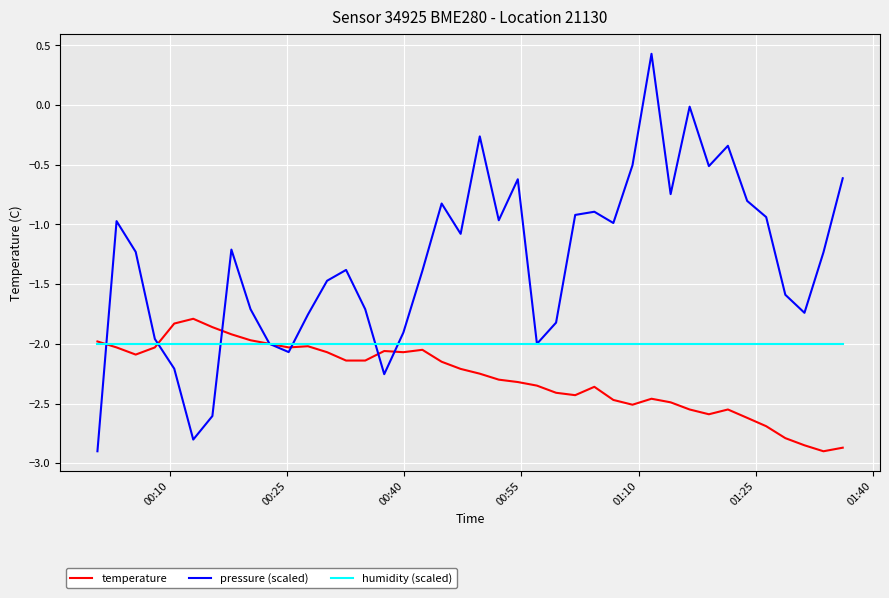

List the series in order of their overall mean, lowest first.

temperature, humidity (scaled), pressure (scaled)